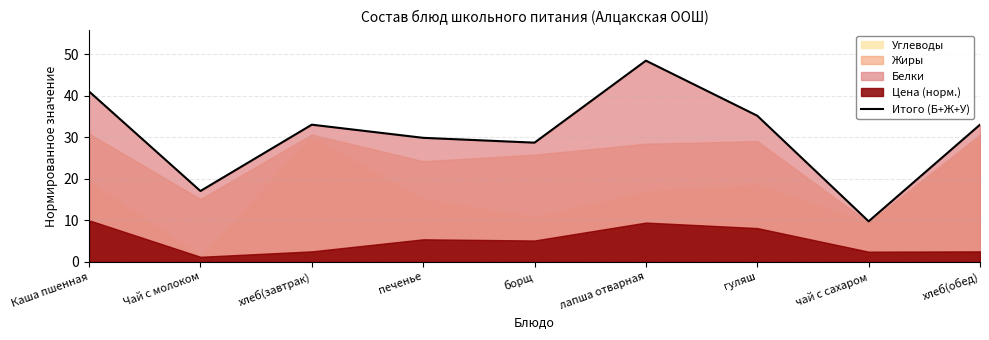

How many values exceed 33?

5